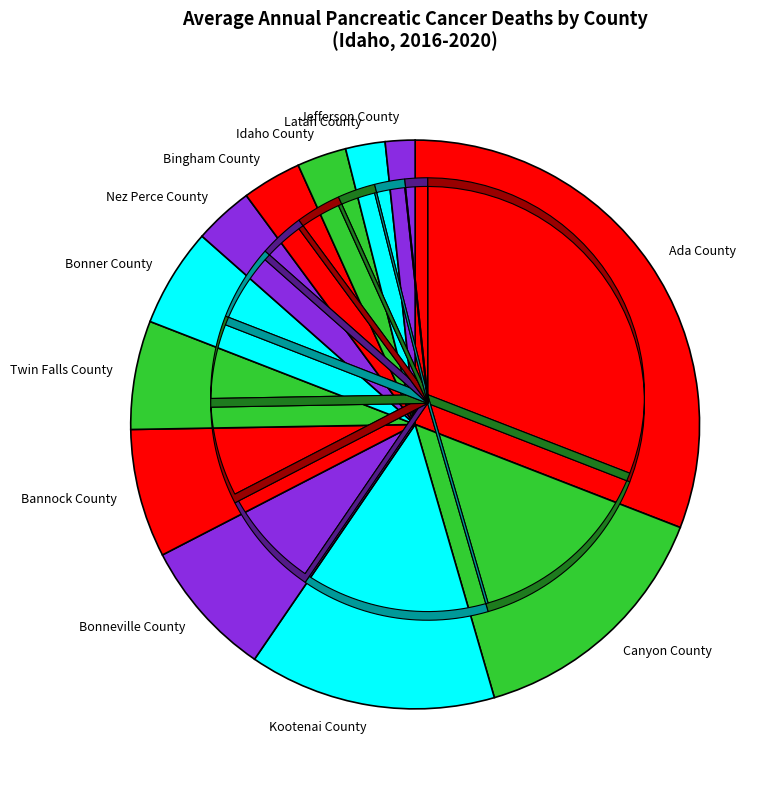

Is Kootenai County the majority of the pie?

No